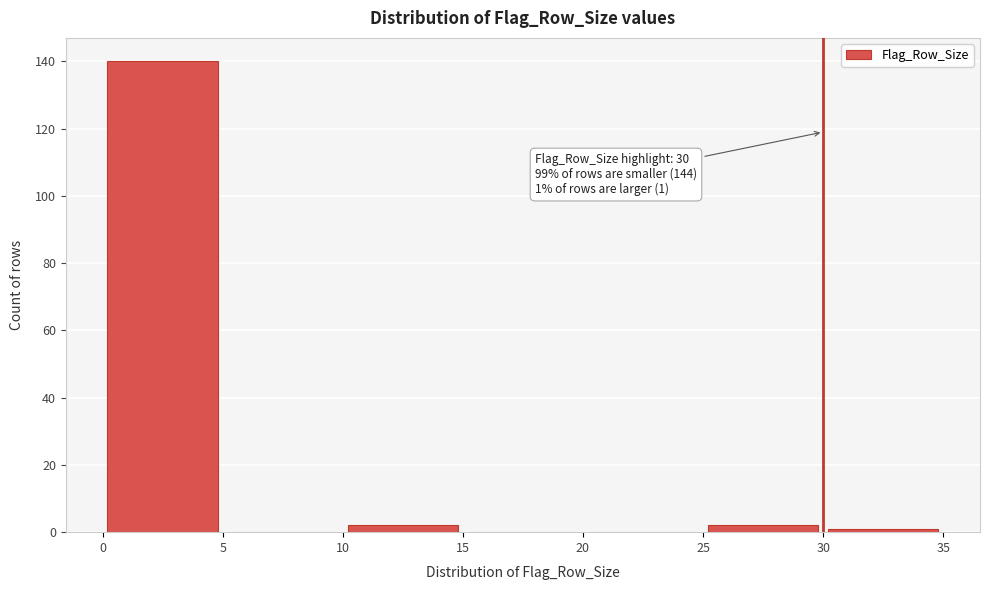

Over which range of the x-axis is the bar tallest?

0 to 5